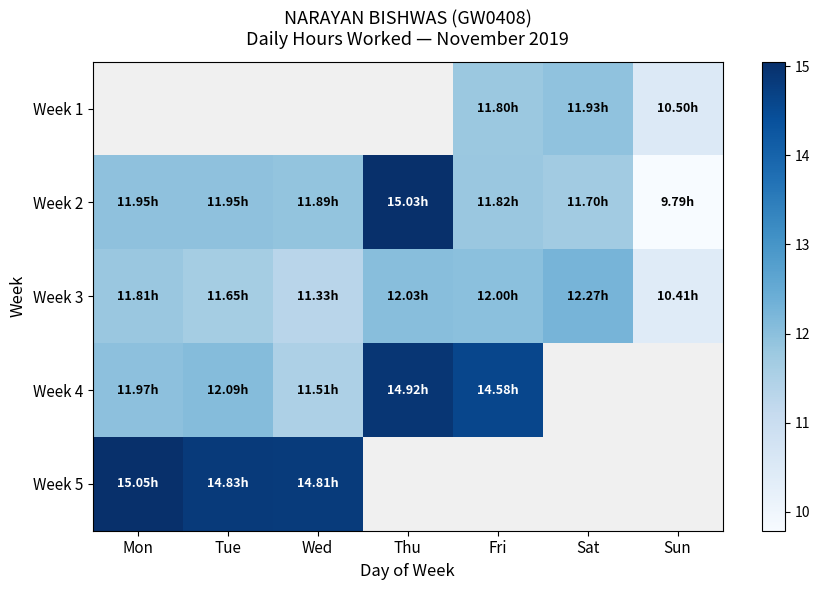

What is the difference between the second highest and minimum values in the Week 1 series?

1.3